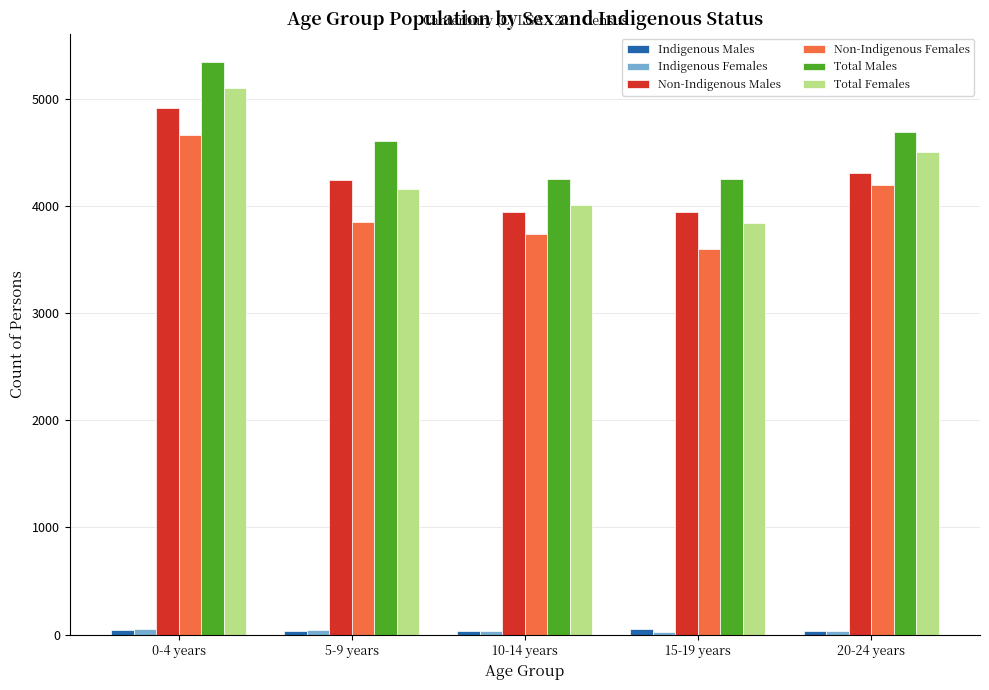

Which series has the widest spread of values?

Total Females